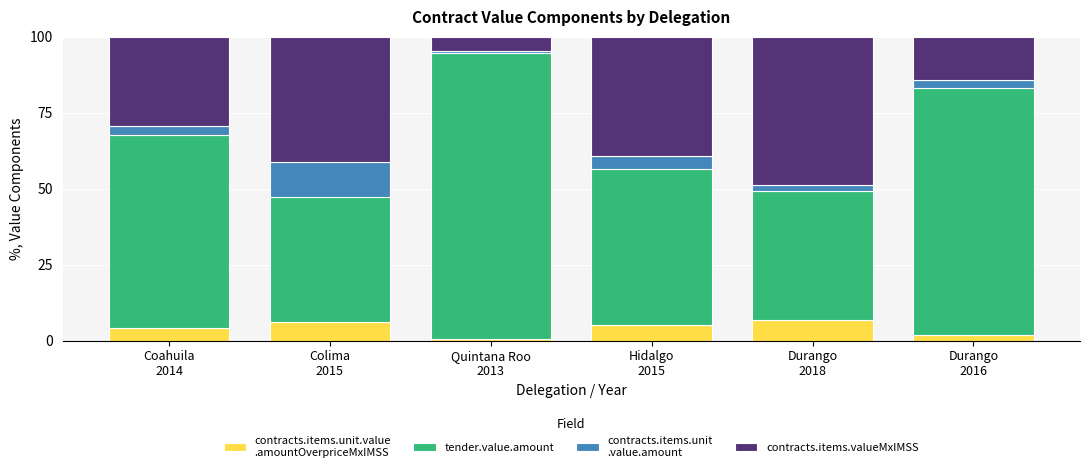

Count the number of categories in the chart.

6